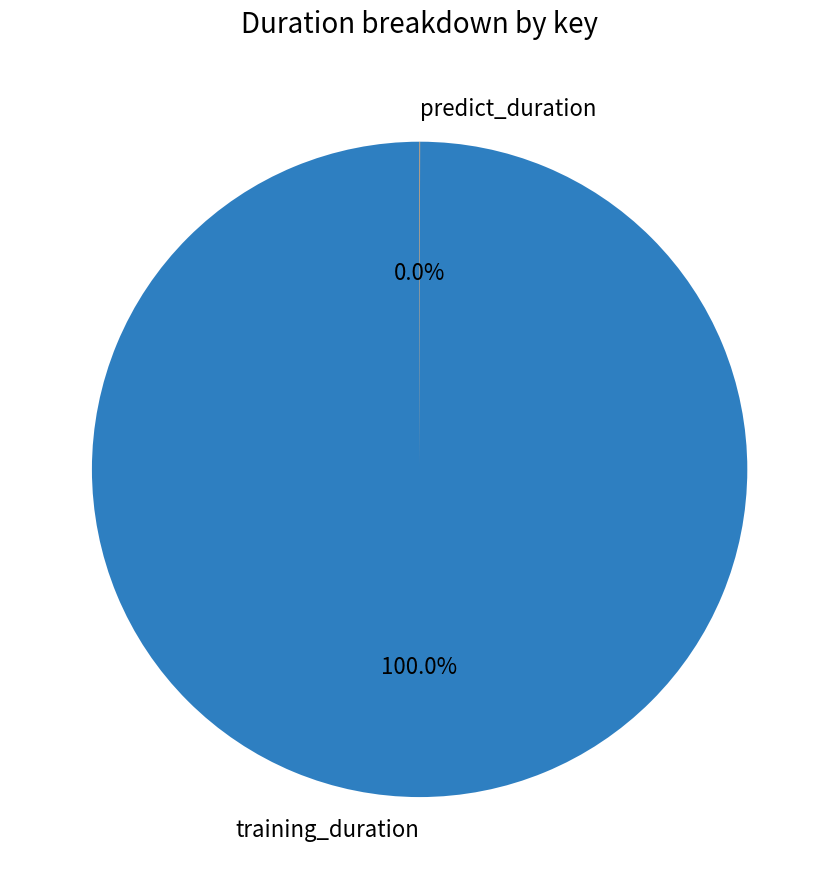

What is the majority slice?

training_duration